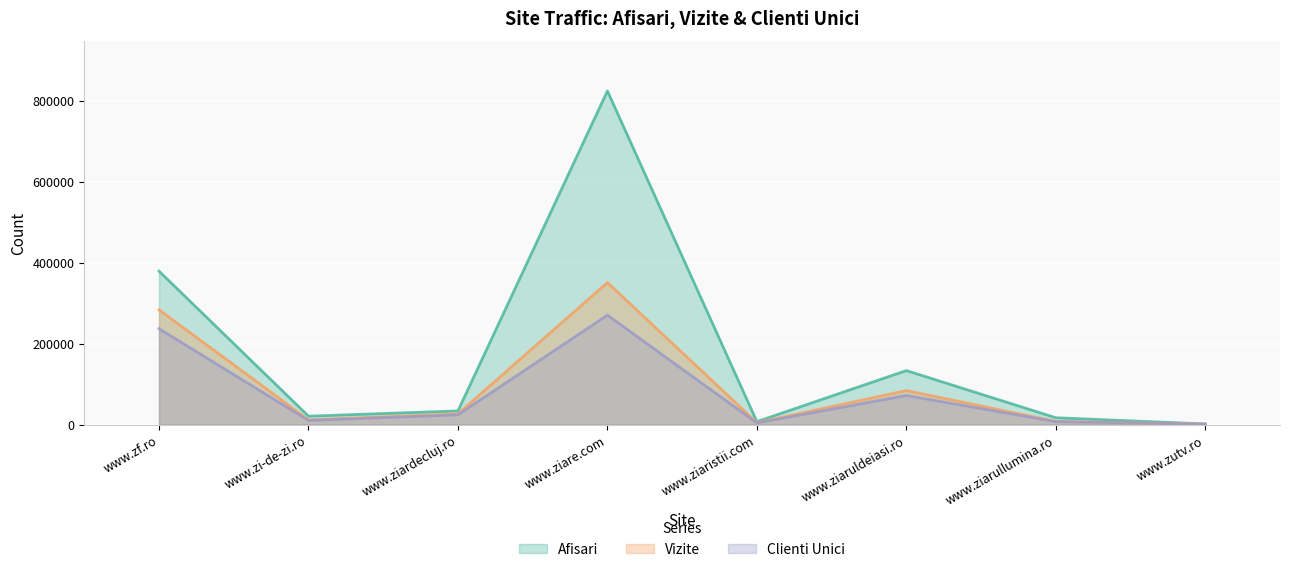

What is the lowest value of the Clienti Unici series?

1038